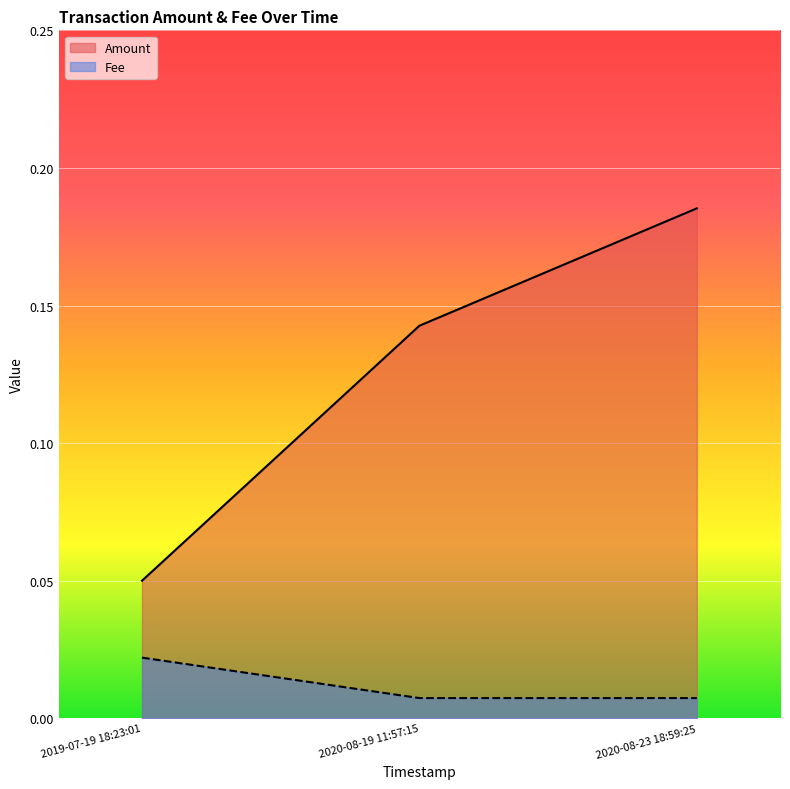

Reading left to right, list all the values displayed in this chart.

Amount: 2019-07-19 18:23:01=0.1	2020-08-19 11:57:15=0.1	2020-08-23 18:59:25=0.2
Fee: 2019-07-19 18:23:01=0.0	2020-08-19 11:57:15=0.0	2020-08-23 18:59:25=0.0